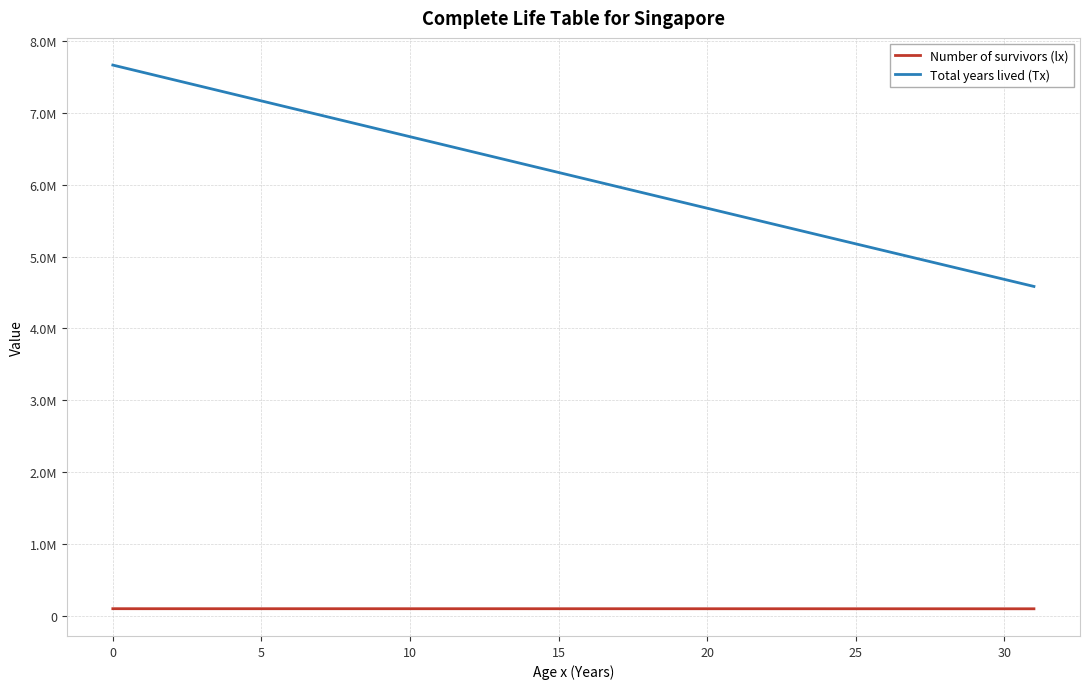

What are all the series names shown in the legend?

Number of survivors (lx), Total years lived (Tx)